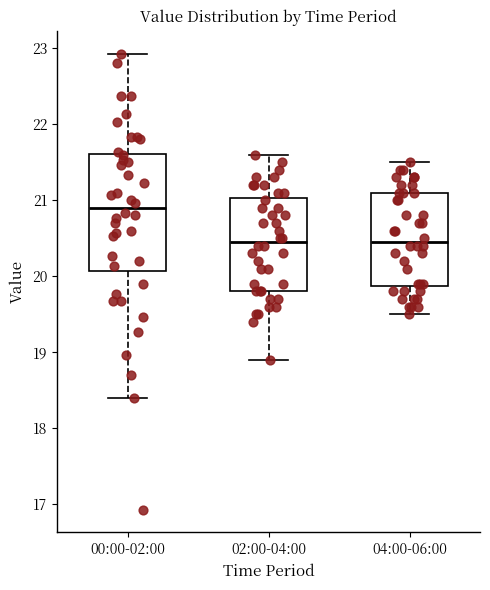

Where does the median line of the box for 00:00-02:00 sit on the y-axis? The values are not printed on the chart, so give them approximately, as read against the axis.

20.9